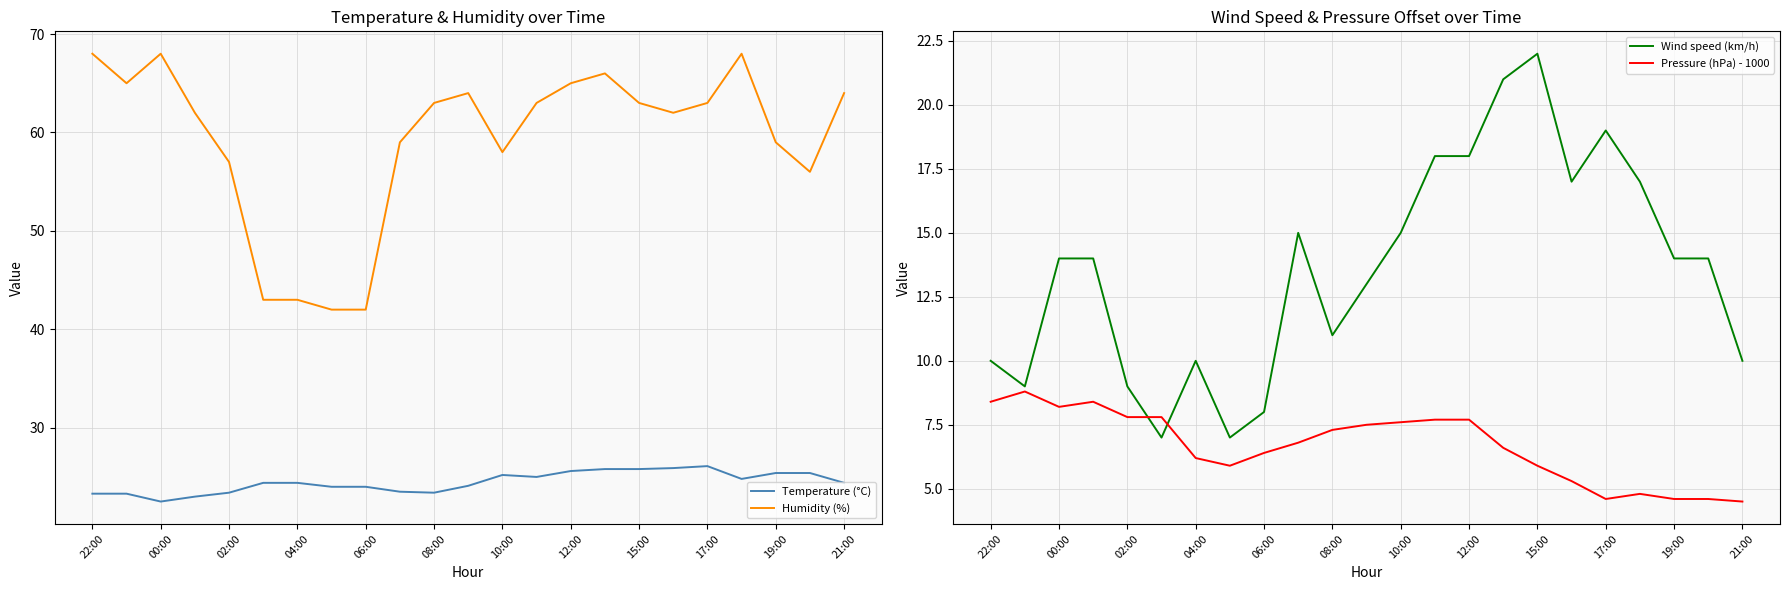

What is the minimum value for Humidity (%)?

42.0